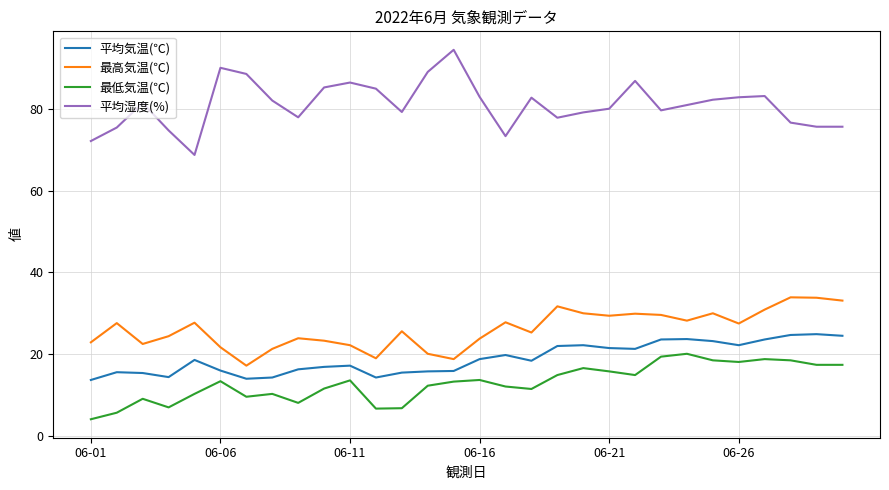

What is the difference between the maximum and minimum values in the 最低気温(℃) series?

16.0